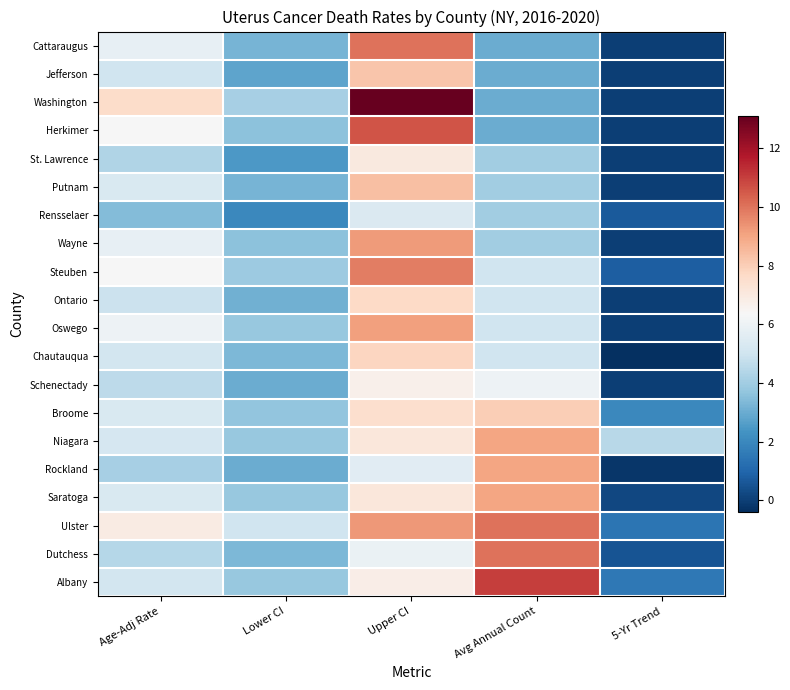

At which category does the chart reach its peak across all series?

Upper CI